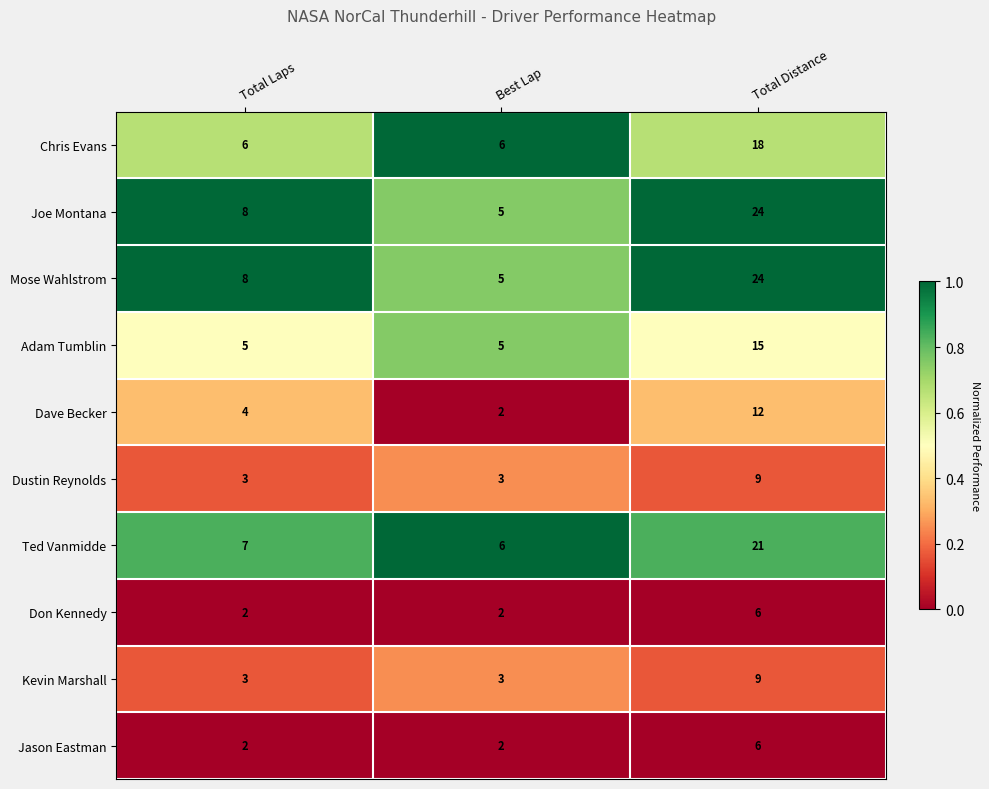

Is it true that Kevin Marshall equals 3 at Best Lap?

True